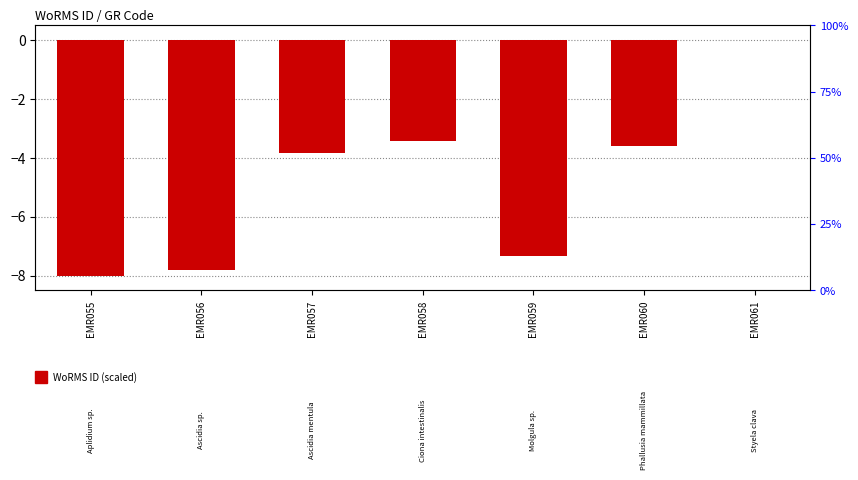

List the labels in order of value, smallest first.

EMR055, EMR056, EMR059, EMR057, EMR060, EMR058, EMR061